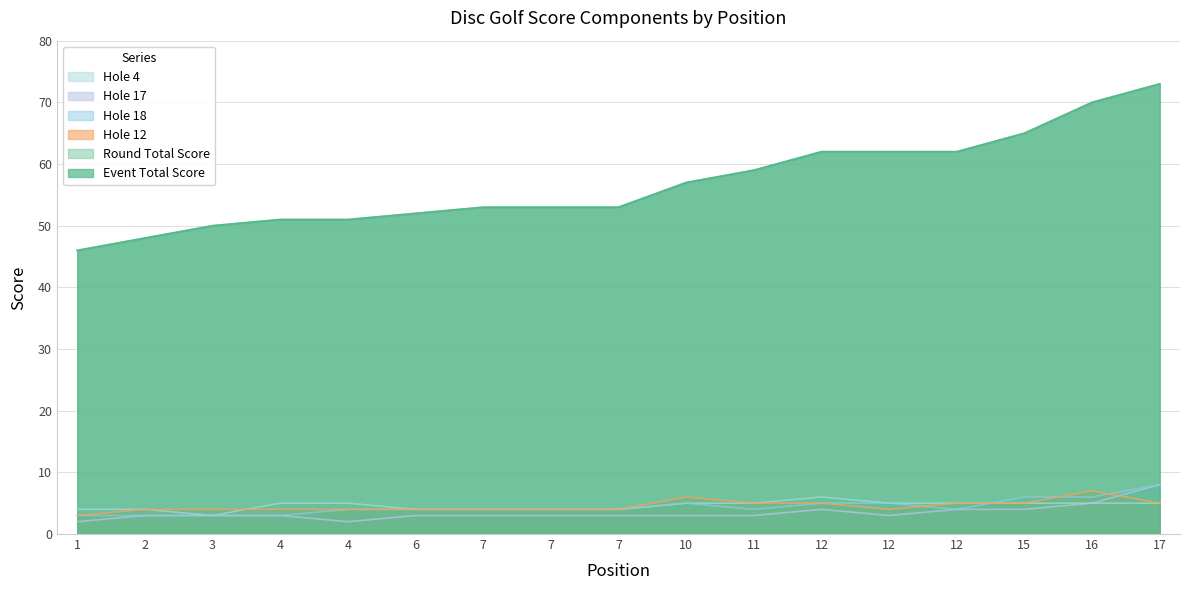

Which series has the widest spread of values?

event_total_score